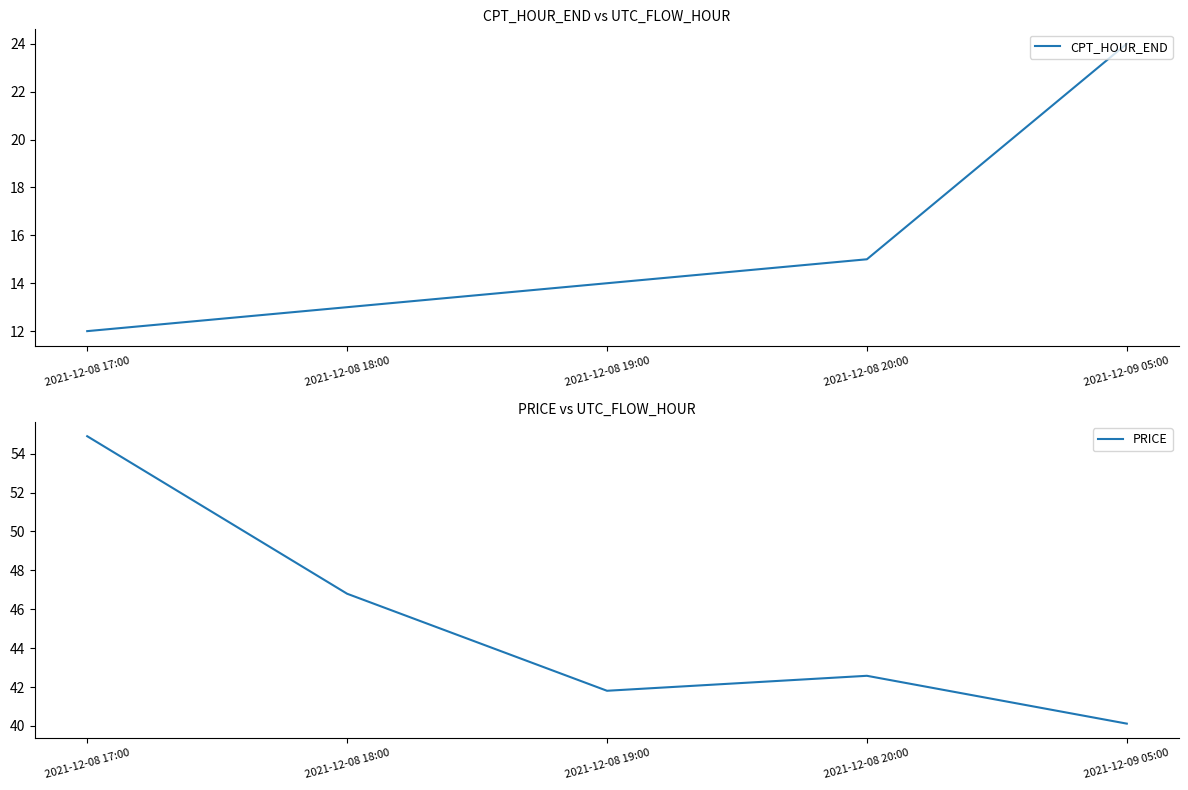

What is the difference between the maximum and second lowest values in the CPT_HOUR_END series?

11